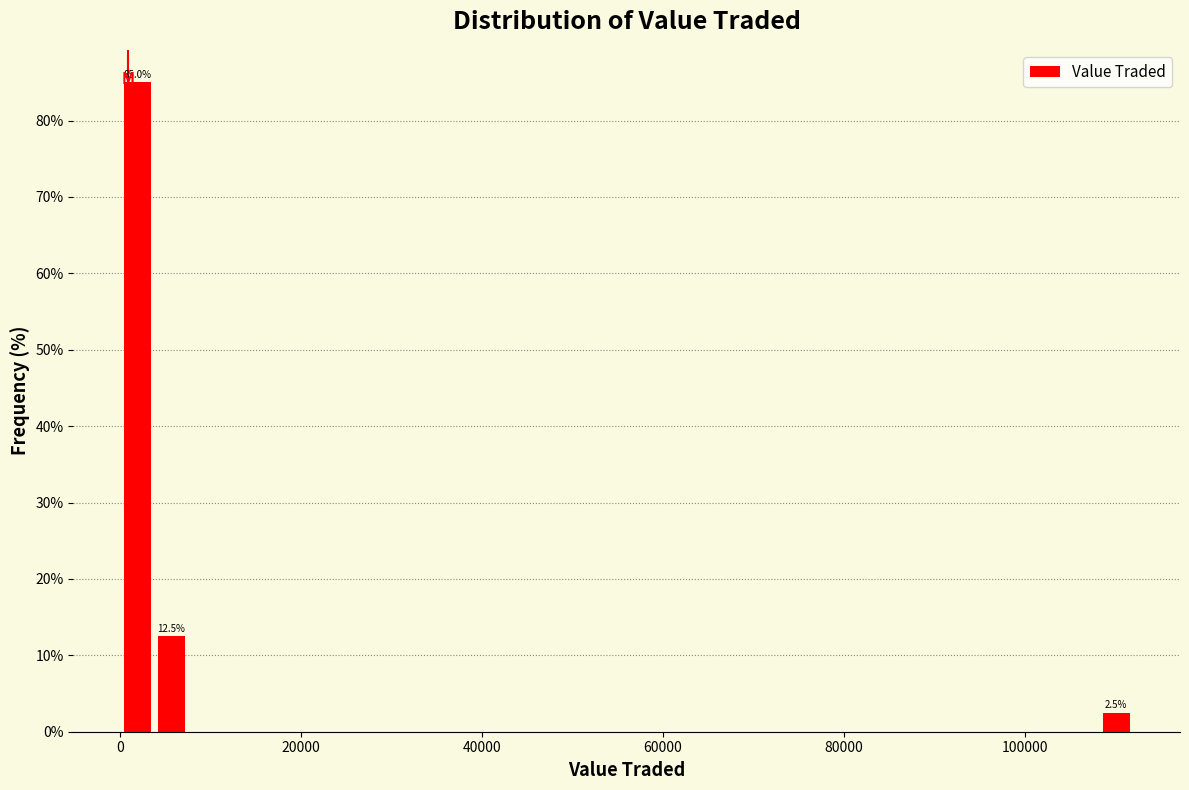

Read against the x-axis, roughly where is the centre of the tallest bar?

2000